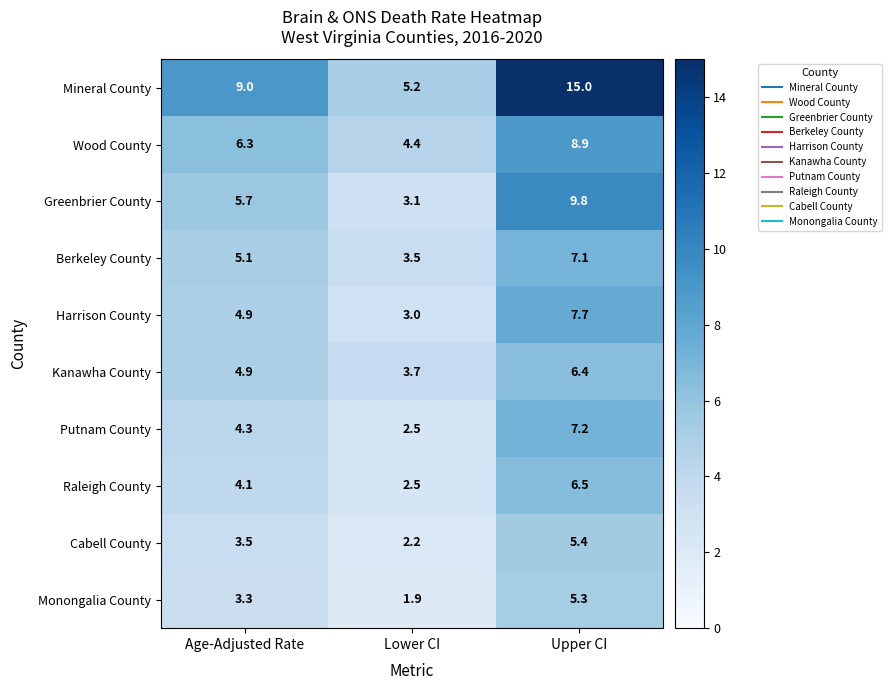

The value of Berkeley County at Age-Adjusted Rate is 5.1. True or false?

True